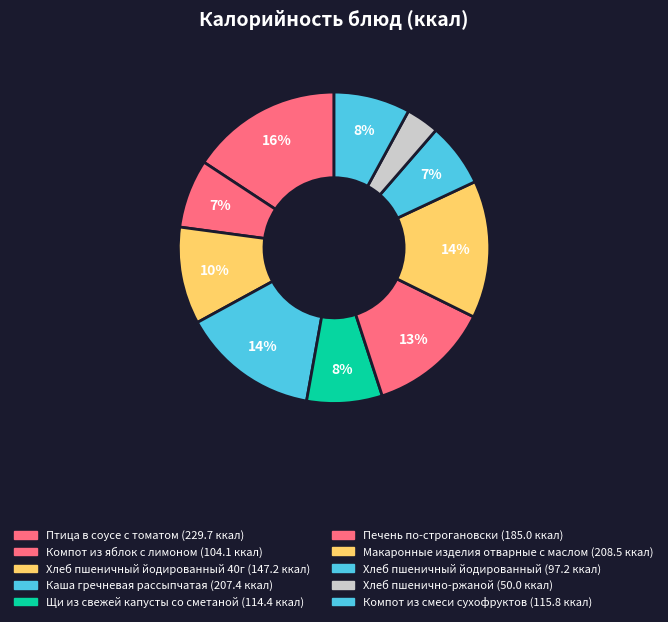

Count the number of slices in the pie.

10